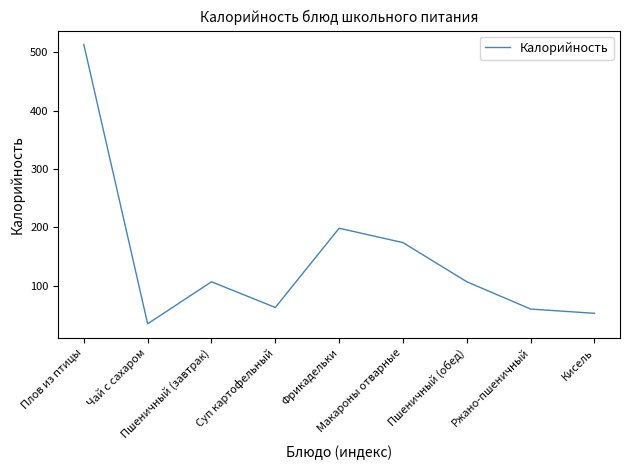

At which category does the chart reach its peak across all series?

Плов из птицы